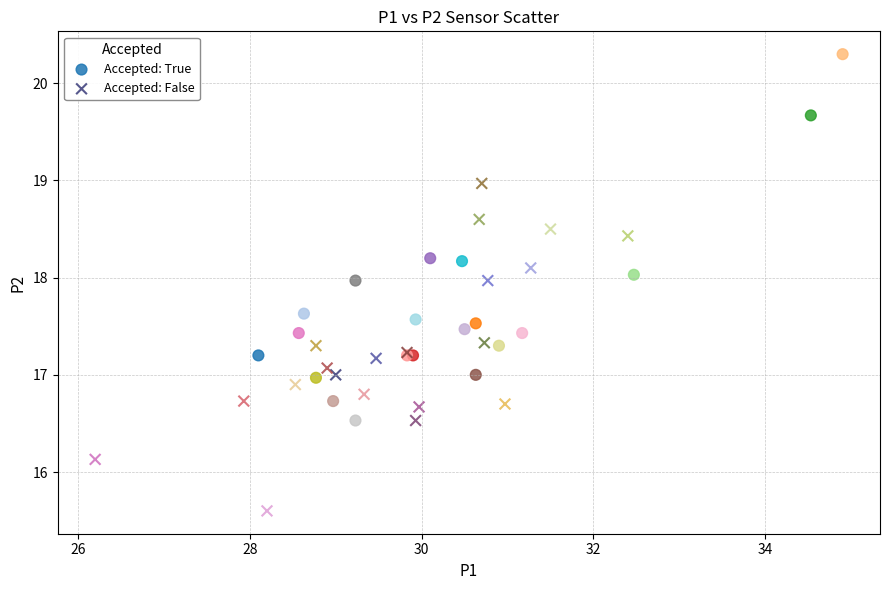

Which series reaches the maximum Y coordinate?

Accepted: True